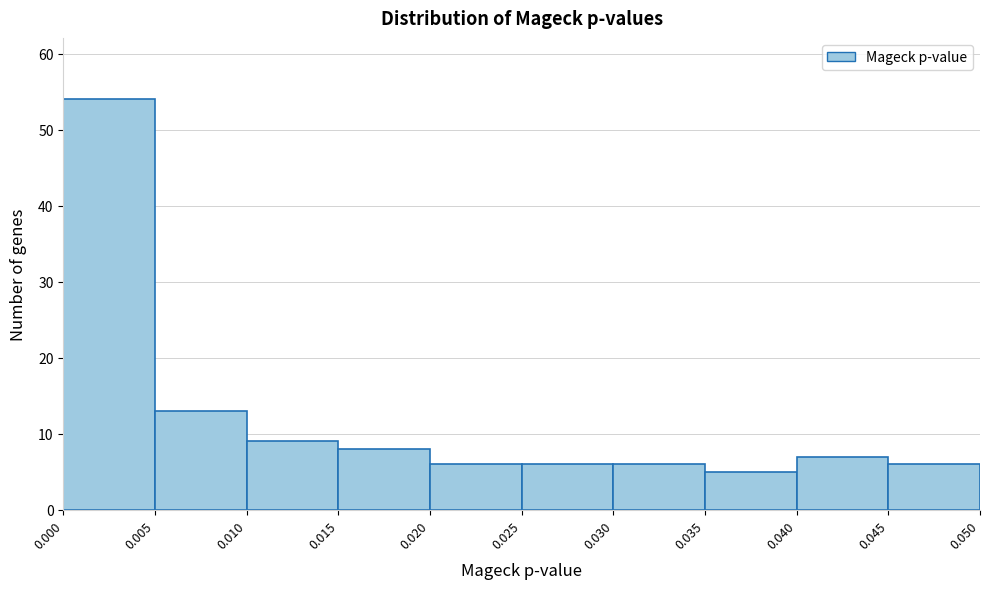

Over which range of the x-axis is the bar tallest?

0.000 to 0.005